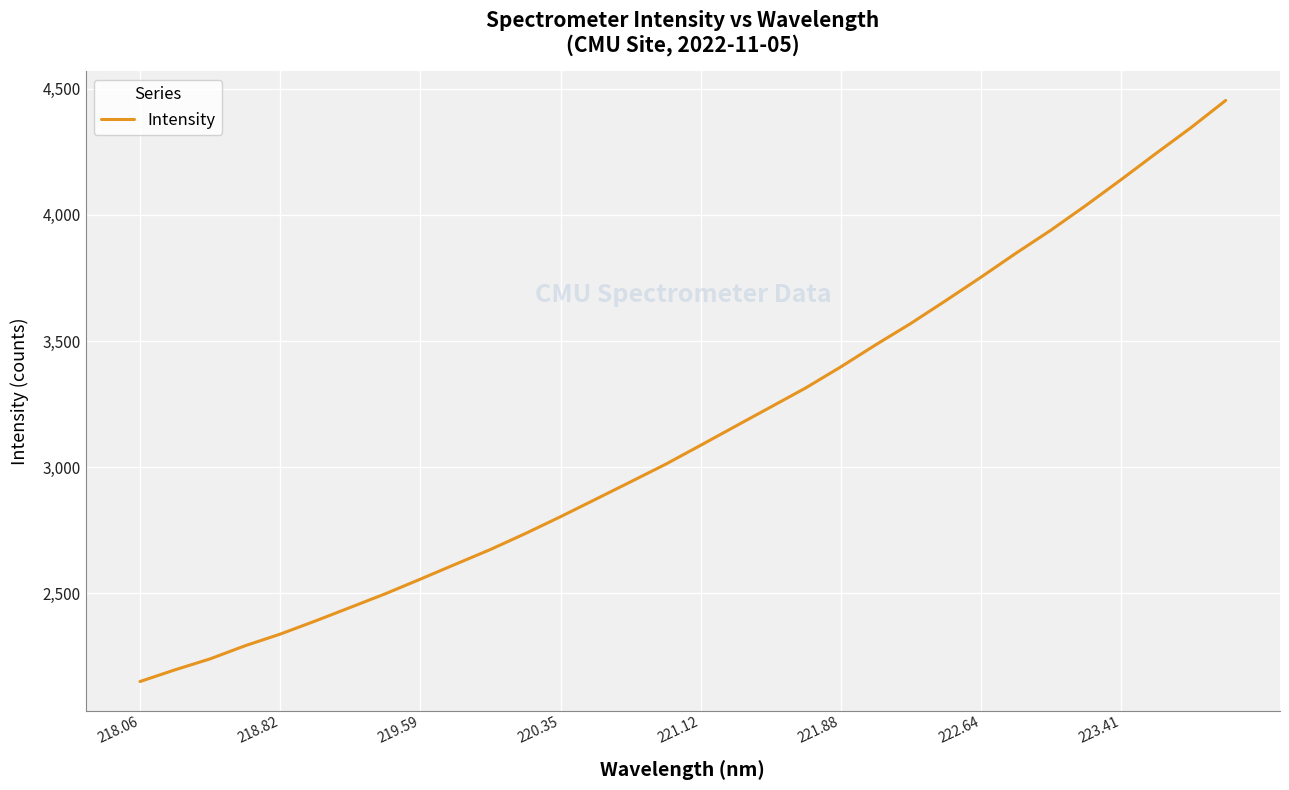

What is the maximum value shown in the chart?

4454.0